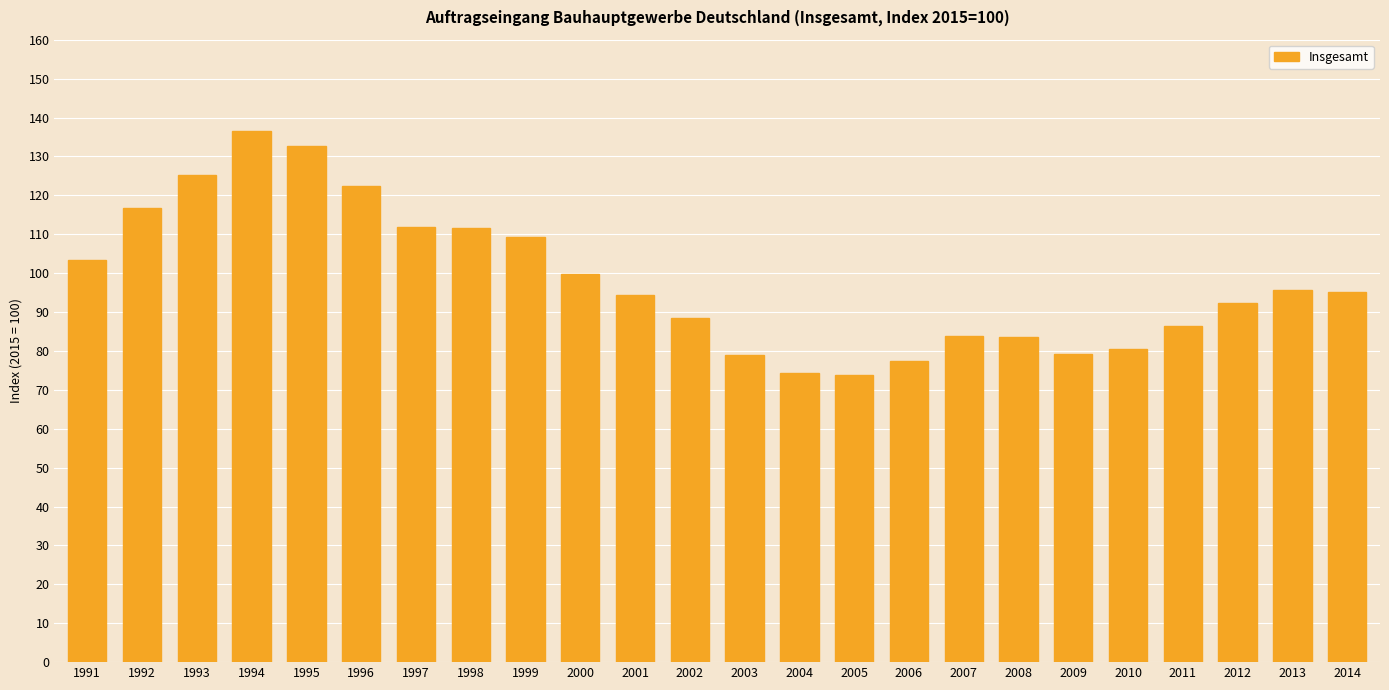

How many values are below 95?

12